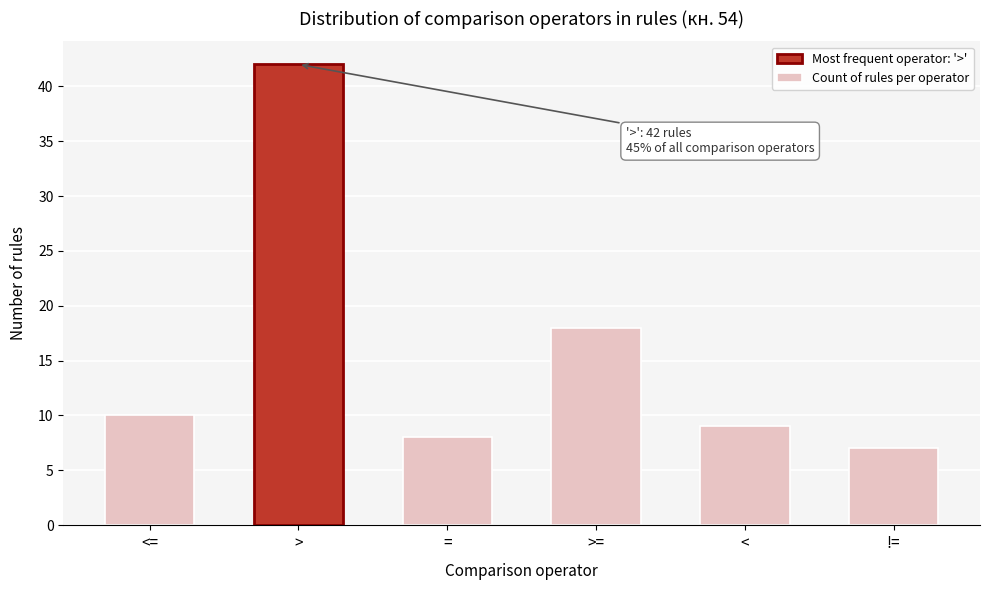

Reading left to right, transcribe all the data shown in this chart.

10	42	8	18	9	7